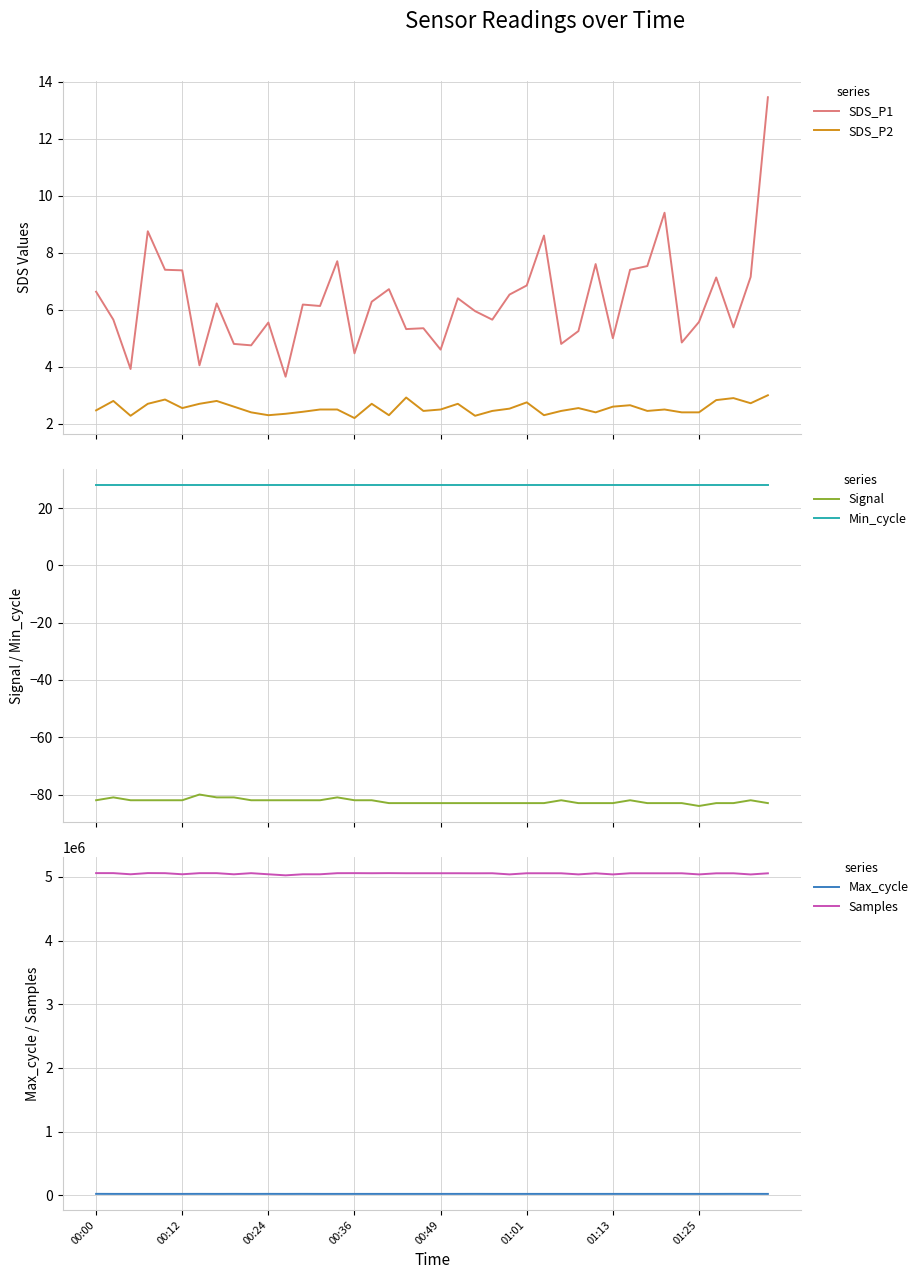

True or false: Min_cycle and Samples intersect in this chart.

False